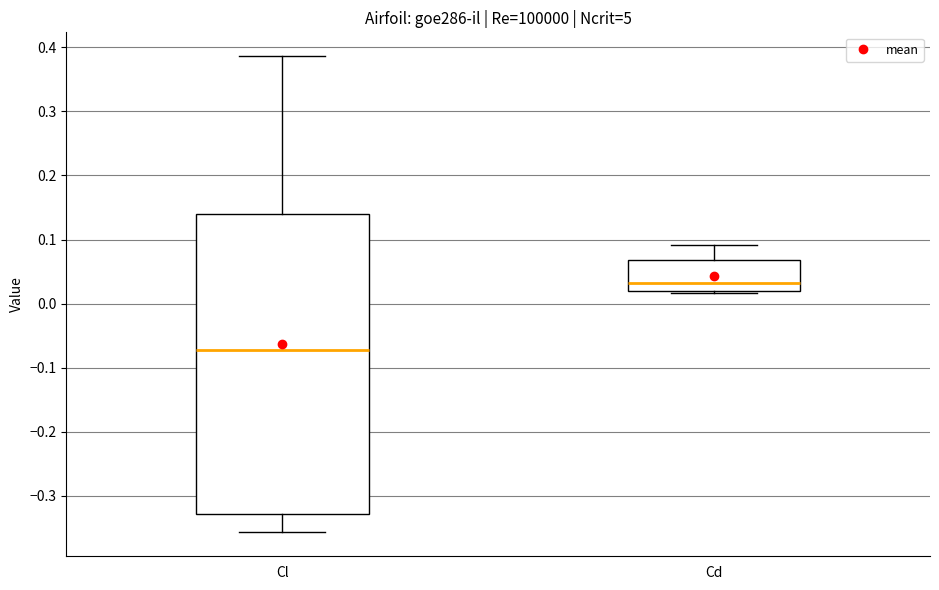

Reading left to right, transcribe this box plot: for each box, give where its median line is, the range the box spans, and where its two whiskers end, as read against the y-axis. The values are not printed on the chart, so give them approximately, as read against the axis.

Cl: median -0.07, box -0.33 to 0.14, whiskers -0.36 to 0.39
Cd: median 0.03, box 0.02 to 0.07, whiskers 0.02 (just below the box's lower edge) to 0.09